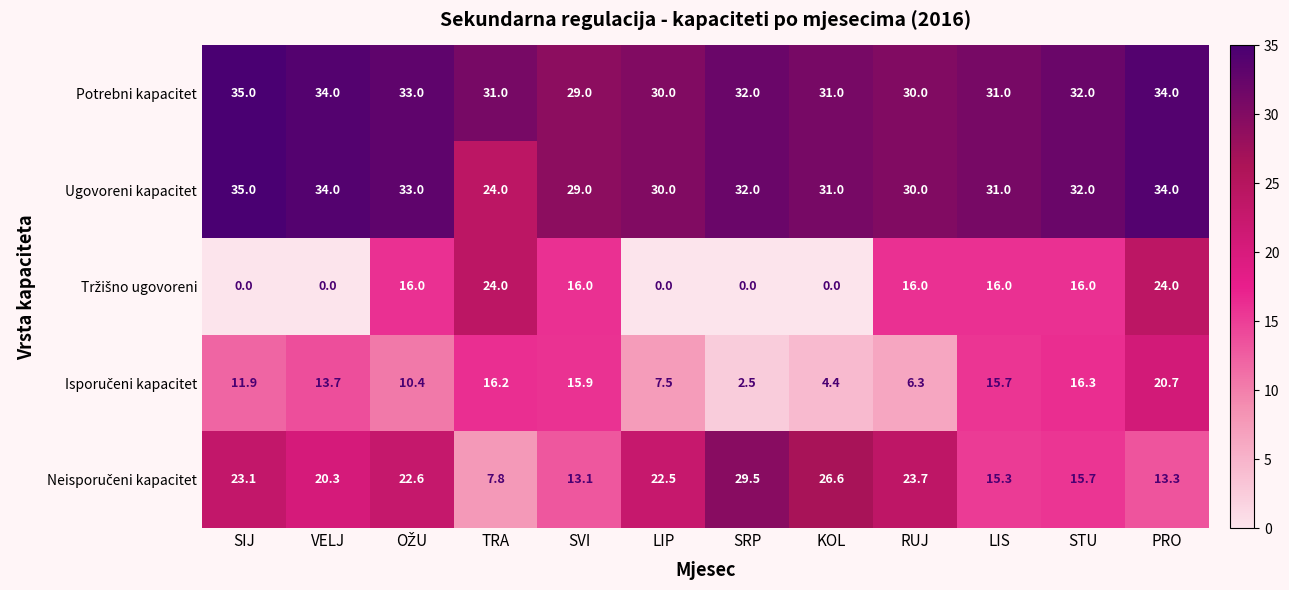

Which series has the largest total across all categories?

Potrebni kapacitet